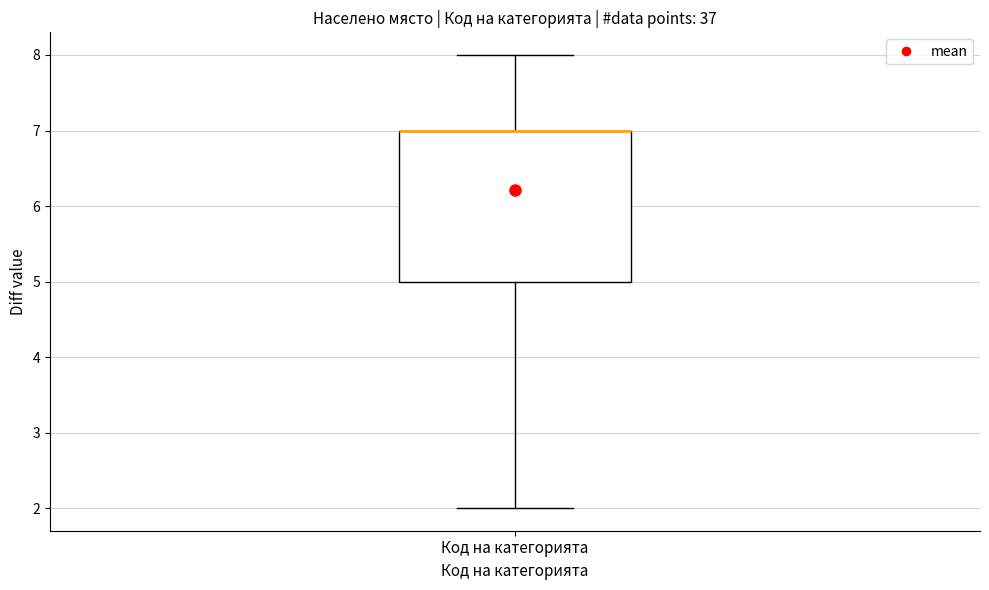

Read this box plot against the y-axis: the position of the median line, the range covered by the box, and the ends of both whiskers. The values are not printed on the chart, so give them approximately, as read against the axis.

median 7 (drawn on the box's upper edge), box 5 to 7, whiskers 2 to 8